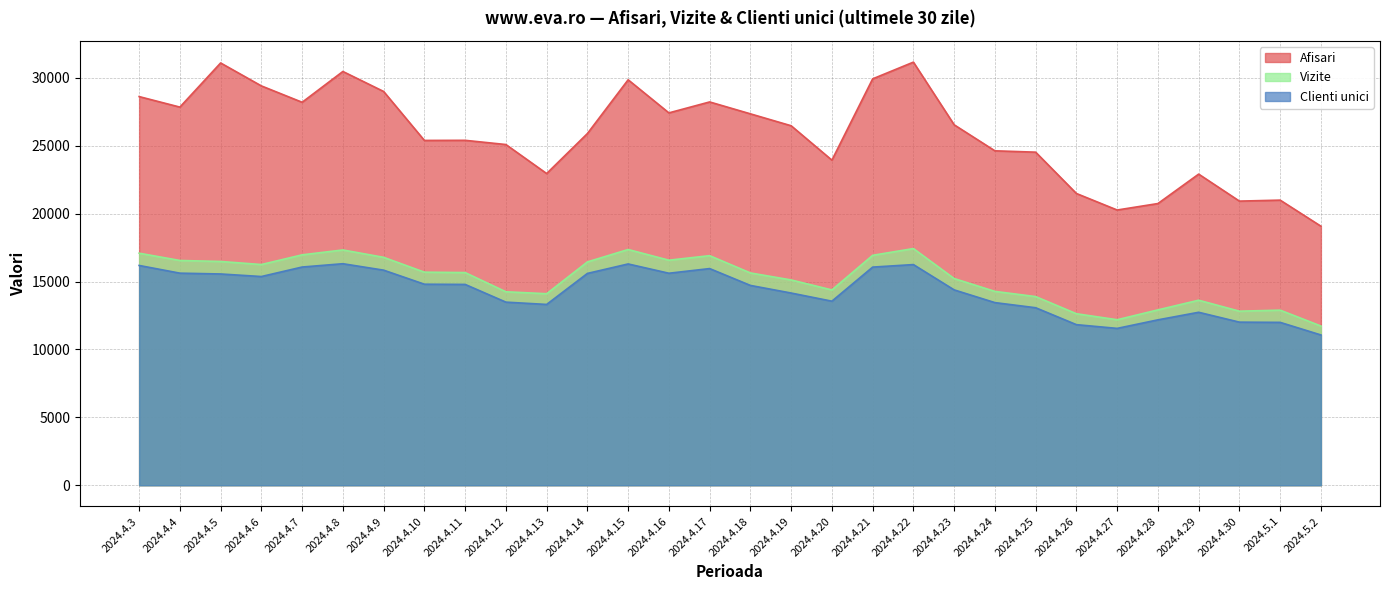

Does the chart have visible grid lines?

Yes